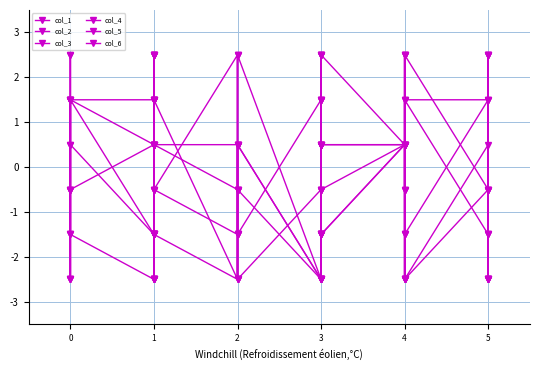

What is the highest value of the col_3 series?

2.5